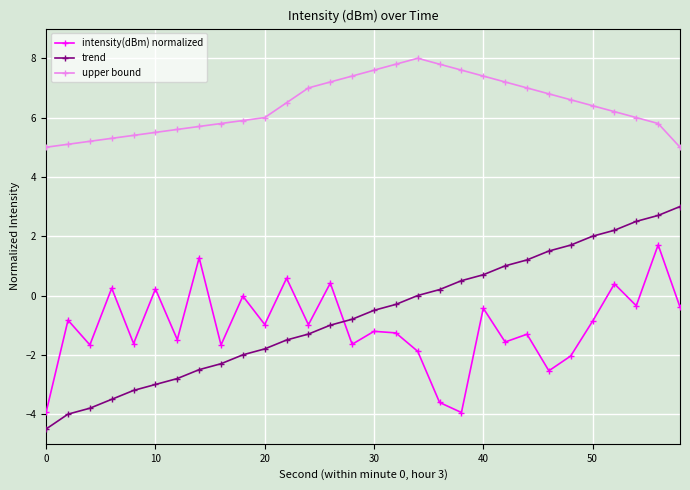

What is the smallest value displayed?

-4.5